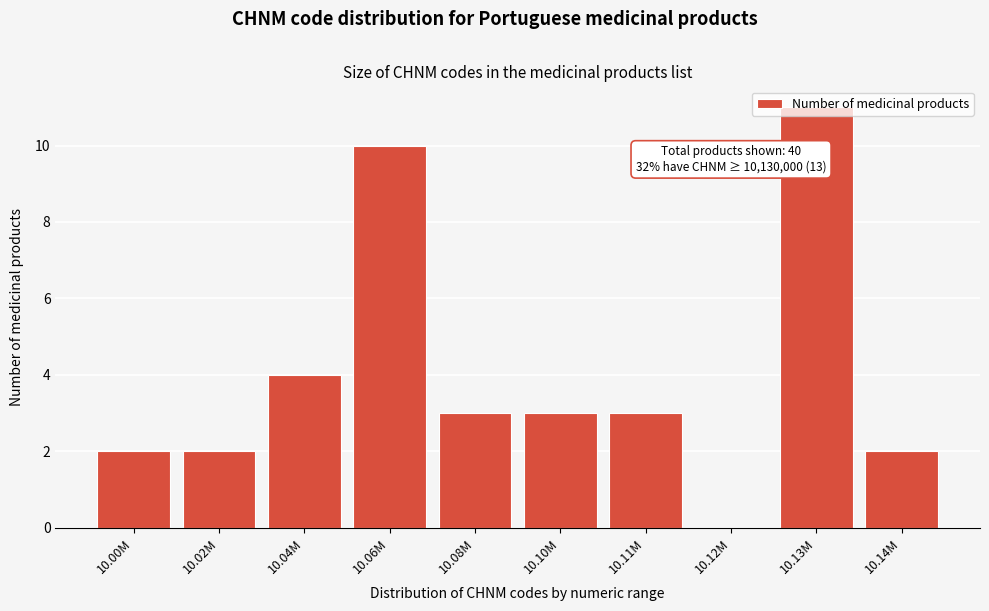

What is the sum of all values?

40